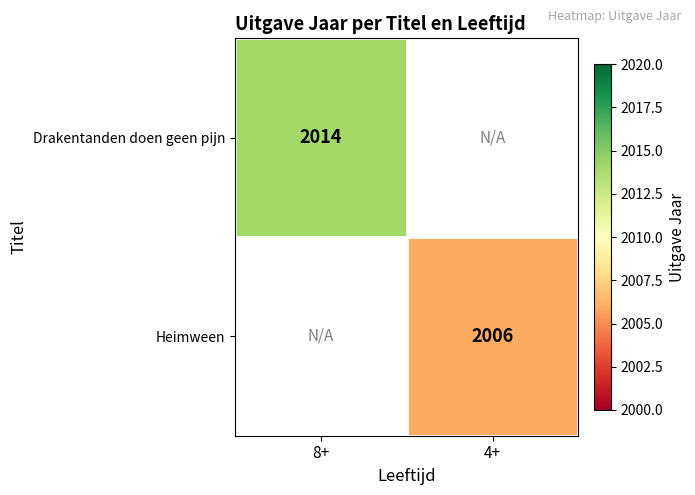

The Drakentanden doen geen pijn series shows 2014 at 8+. True or false?

True